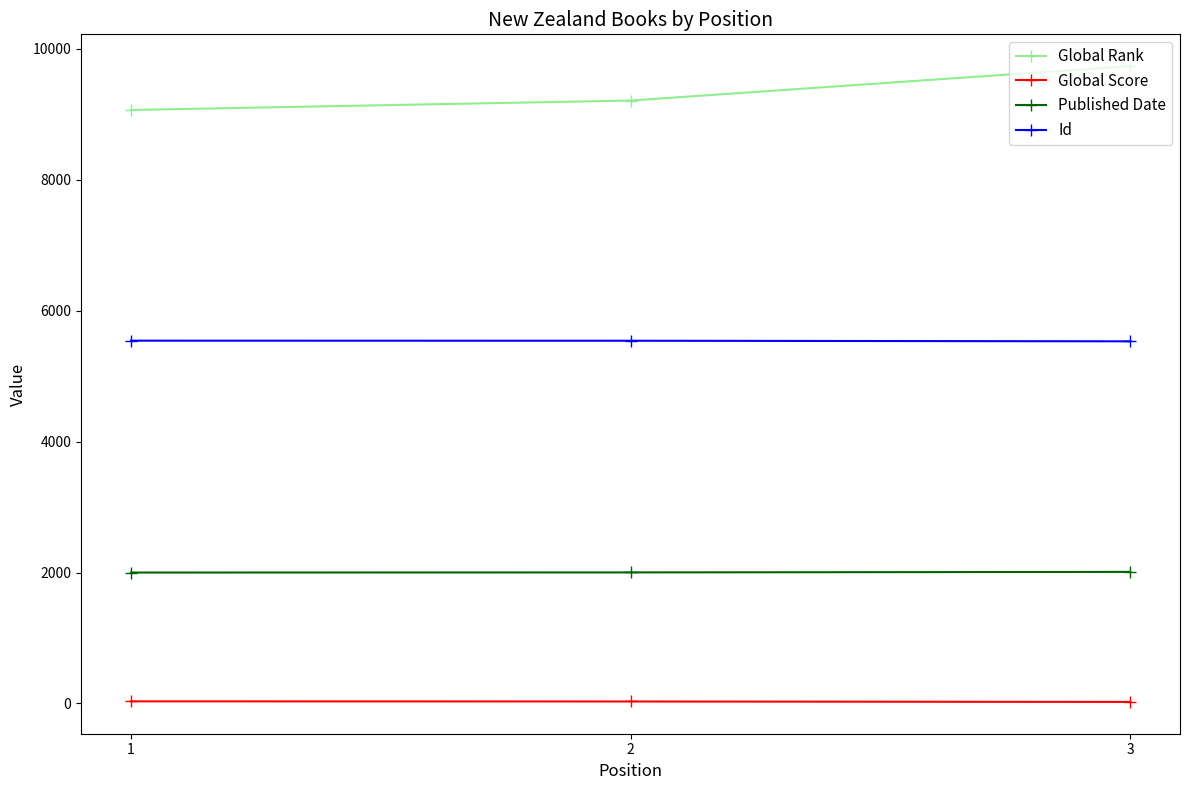

The value of Global Rank at 1 is 9068. True or false?

True